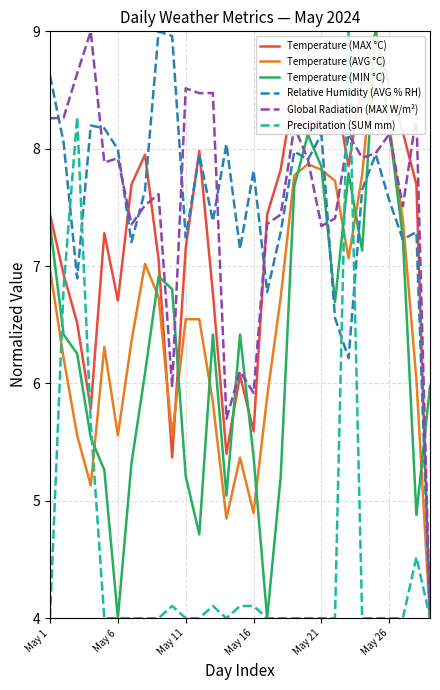

What is the minimum value for Global Radiation (MAX W/m²)?

4.0